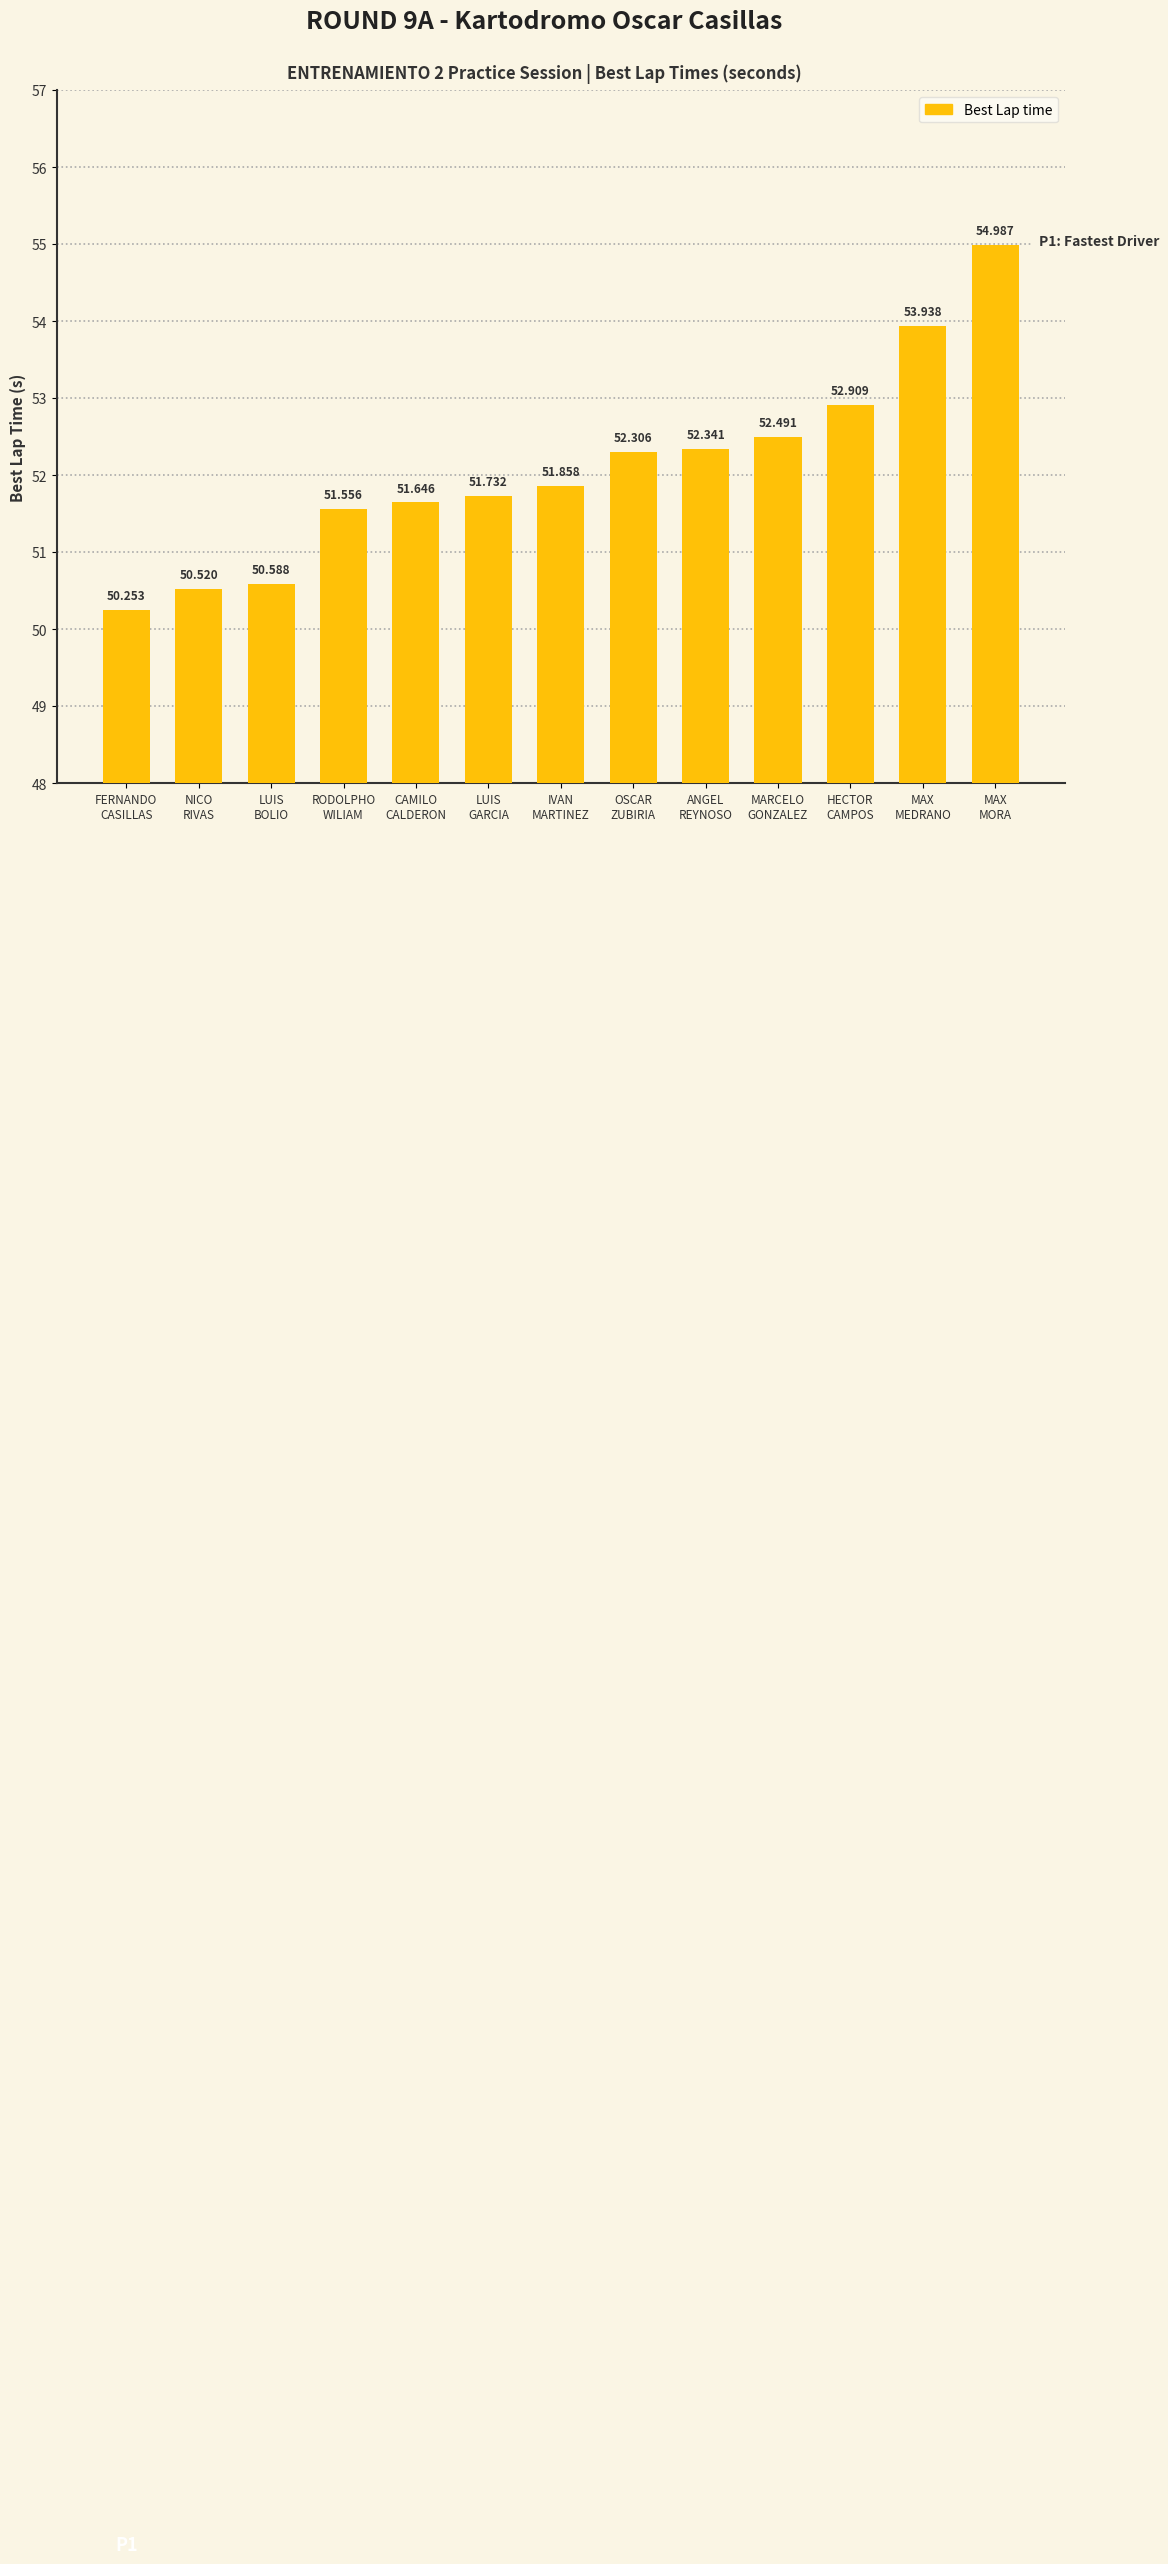

What is the label of the 11th bar from the left?

HECTOR
CAMPOS